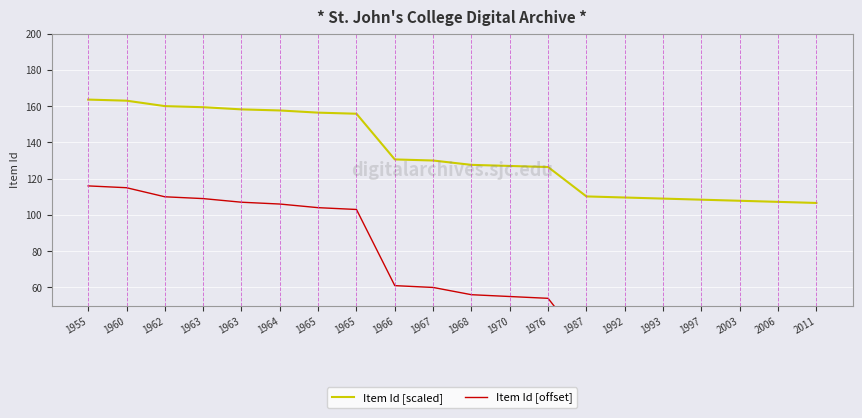

Between 1962 and 2011, which series saw the biggest shift?

Item Id [offset]